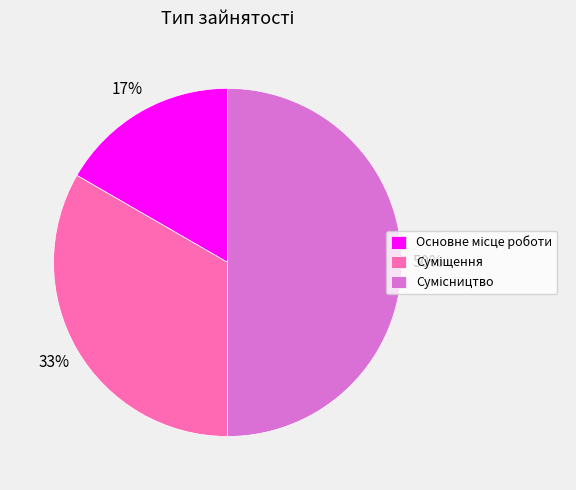

To the nearest percent, what is the difference between the largest and smallest slice percentages?

33%